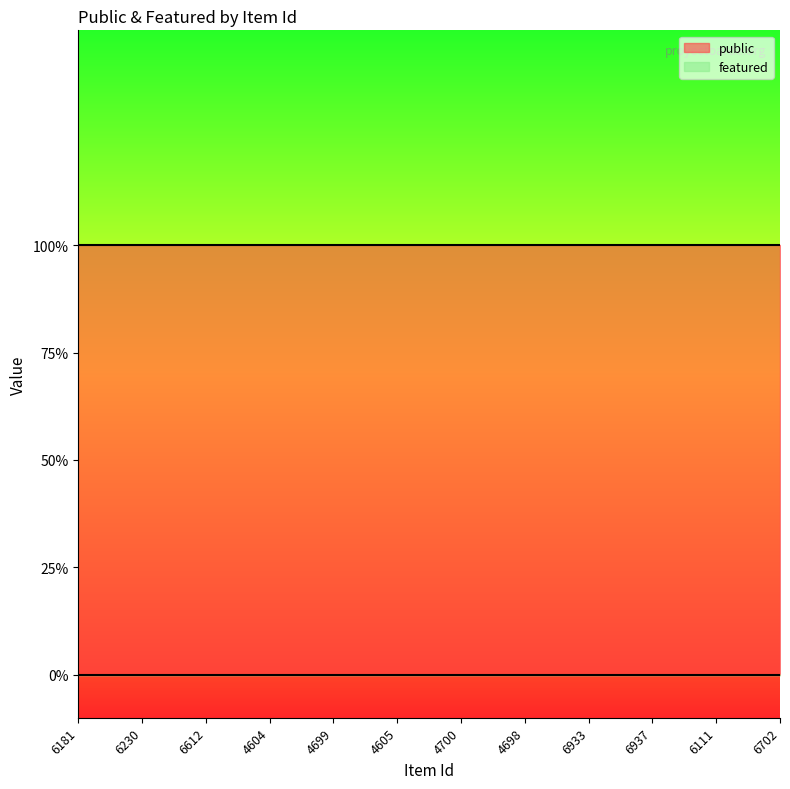

True or false: featured and public intersect in this chart.

False